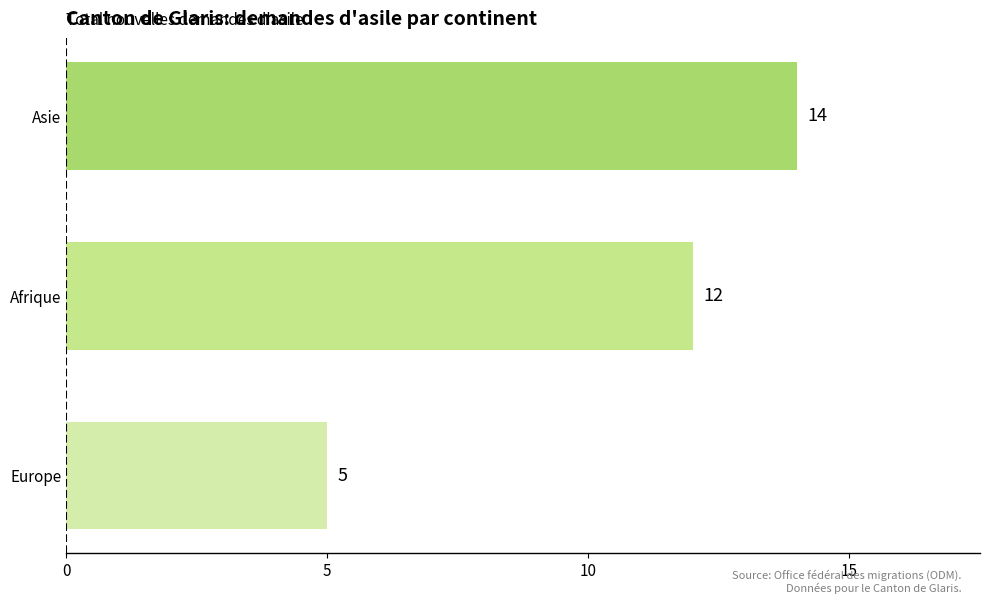

The value at Afrique is 12. True or false?

True